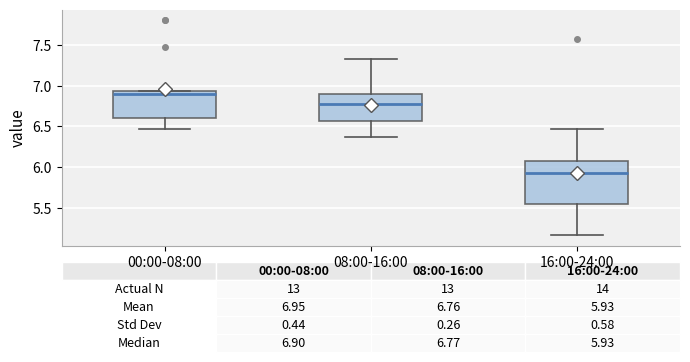

Comparing the boxes themselves (not the whiskers), which one is the tallest?

16:00-24:00